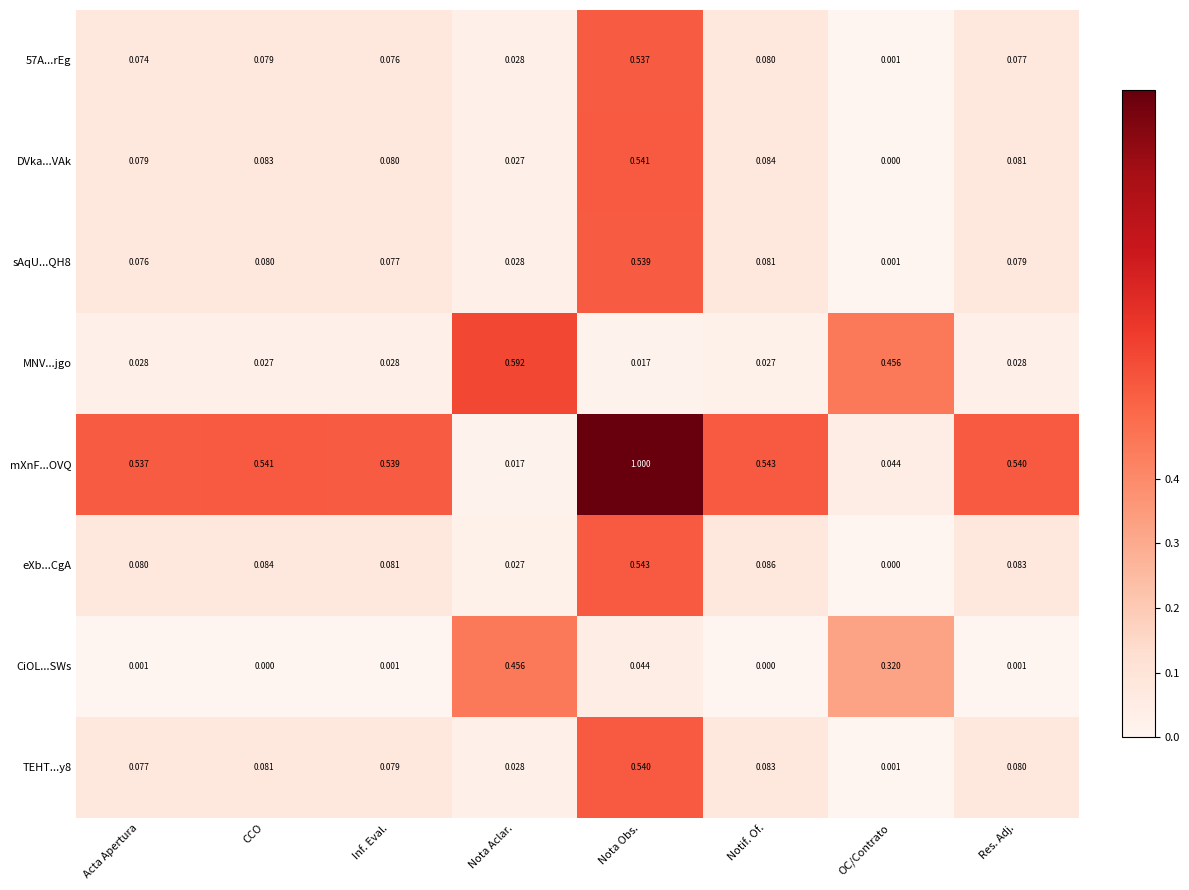

Is the value of mXnF...OVQ at Inf. Eval. greater than the value of 57A...rEg at Nota Obs.?

Yes